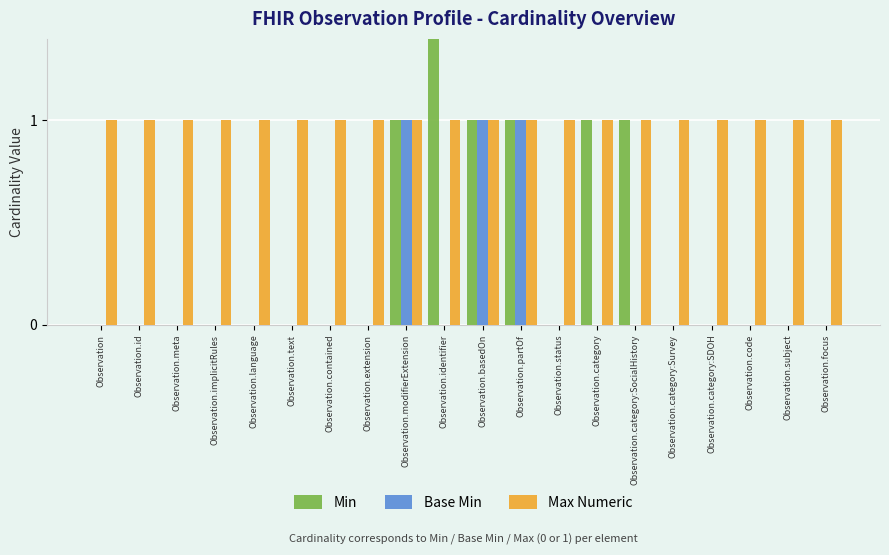

What position from the left is Observation.category:Survey?

16